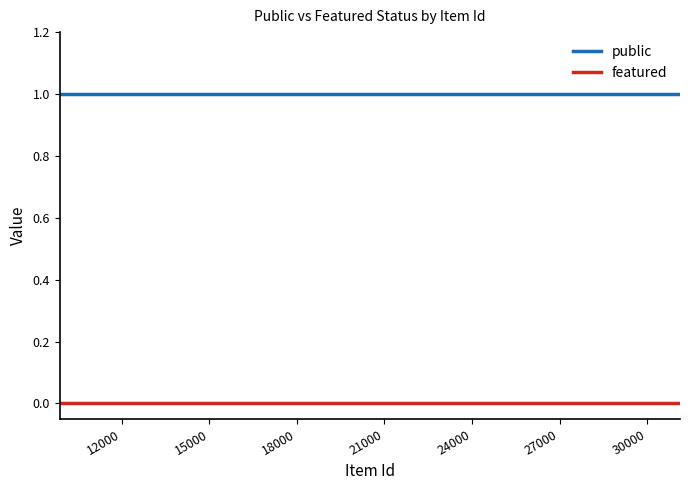

The featured series shows 0 at 15000. True or false?

True